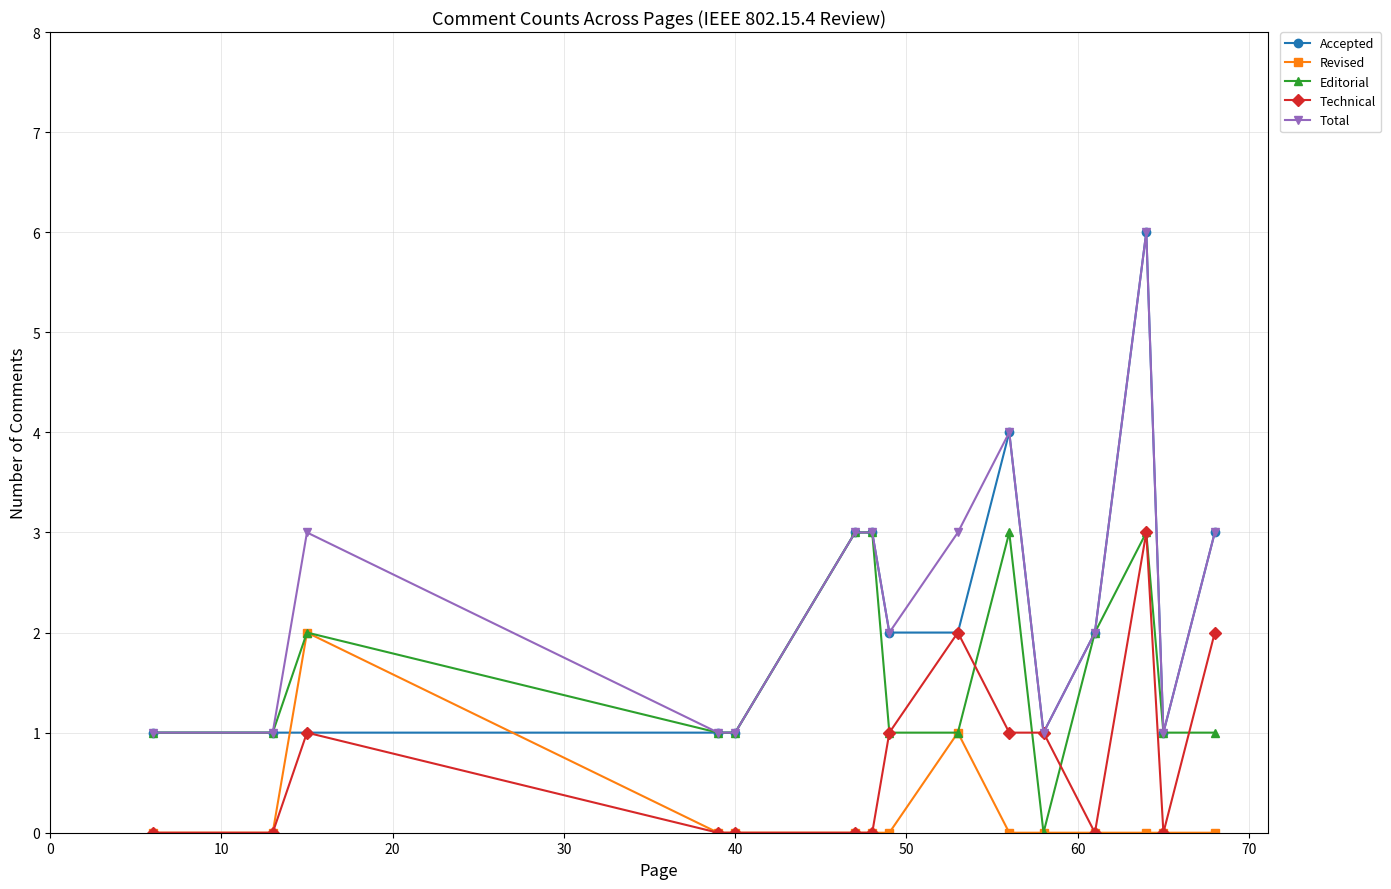

What is the maximum value for Editorial?

3